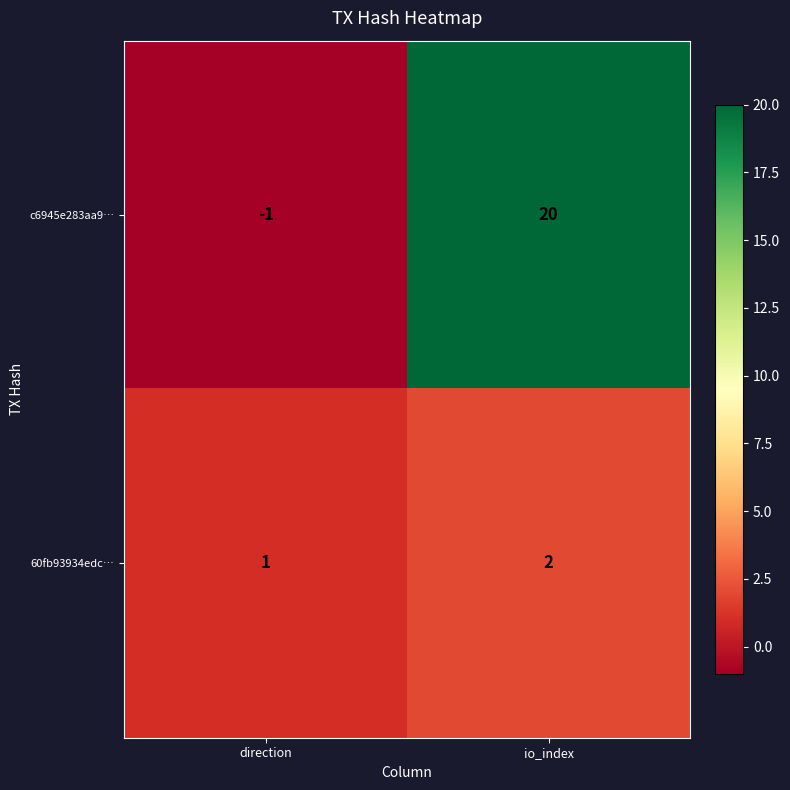

The c6945e283aa9… series shows 31 at io_index. True or false?

False